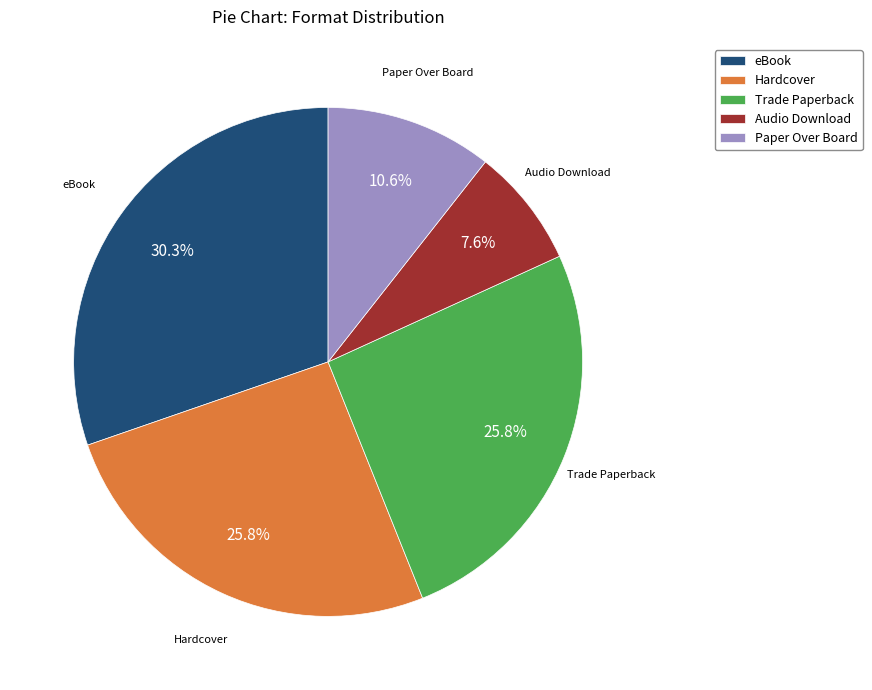

What percentage is NOT represented by Hardcover?

74.2%